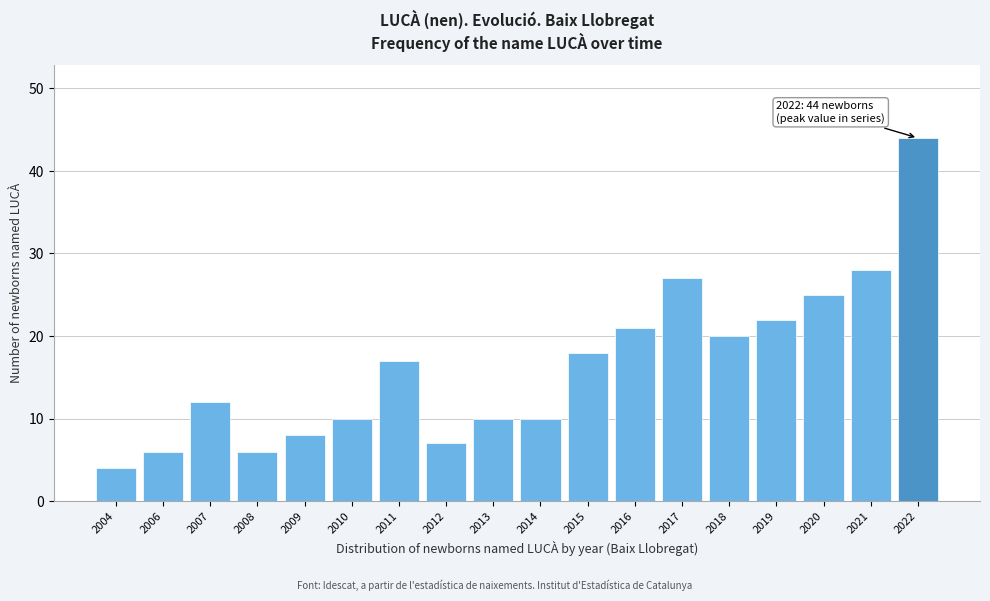

Reading left to right, transcribe all the data shown in this chart.

4	6	12	6	8	10	17	7	10	10	18	21	27	20	22	25	28	44